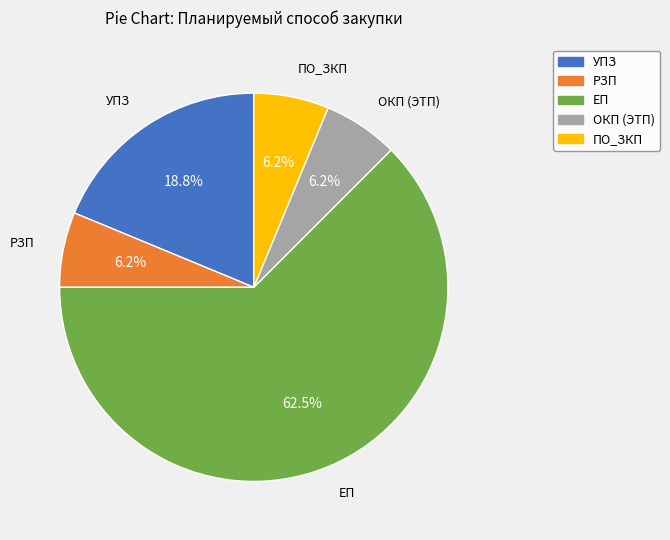

Which slice is the largest?

ЕП